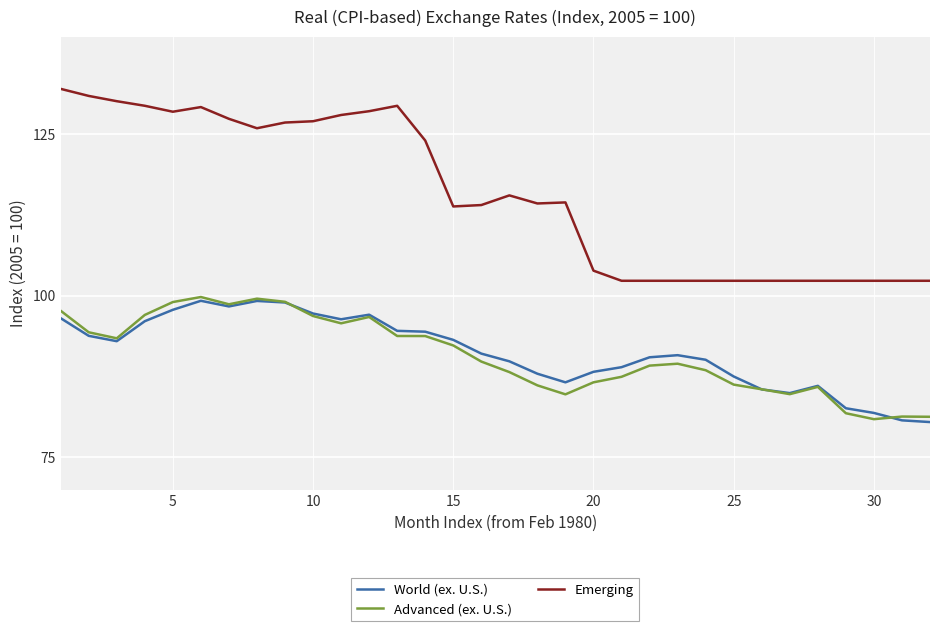

Which series has the widest spread of values?

Emerging